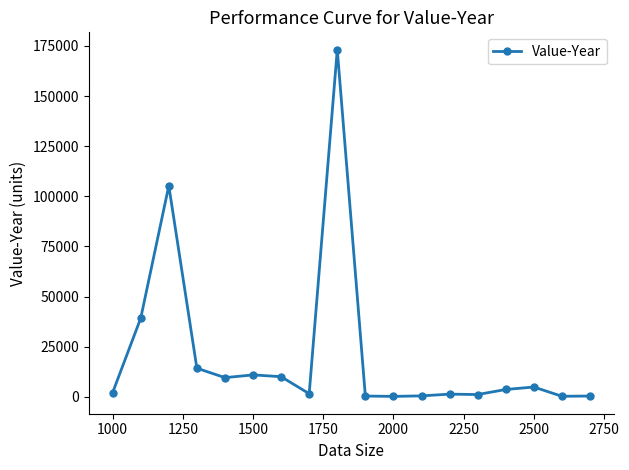

True or false: there are more than 2 points higher than both neighbors.

True